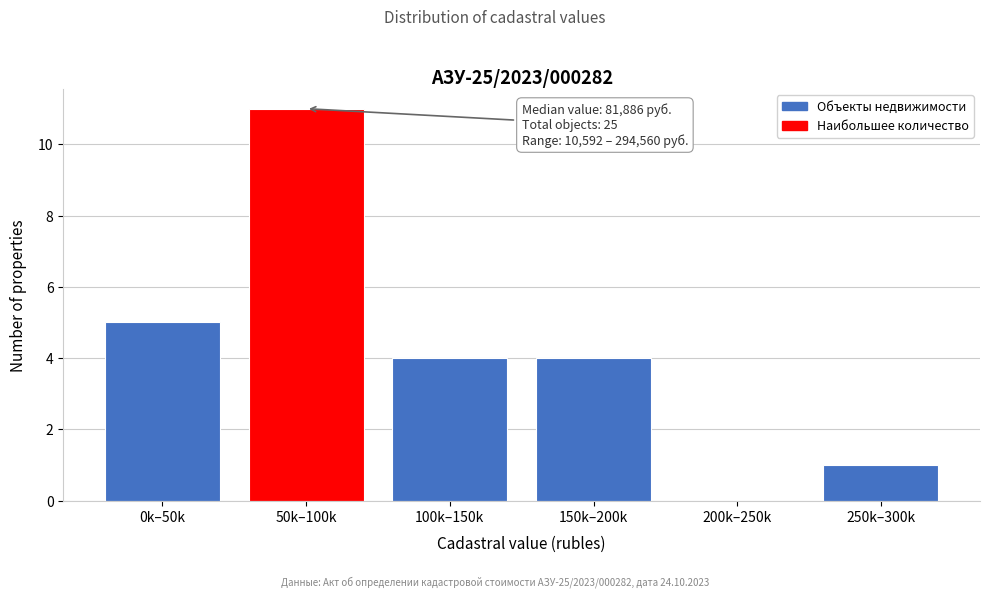

Reading left to right, transcribe all the data shown in this chart.

0k–50k=5	50k–100k=11	100k–150k=4	150k–200k=4	200k–250k=0	250k–300k=1